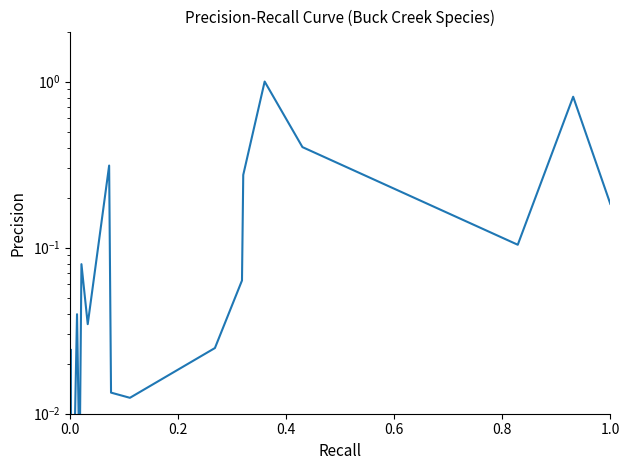

How many points are lower than both their immediate neighbors (excluding endpoints)?

5